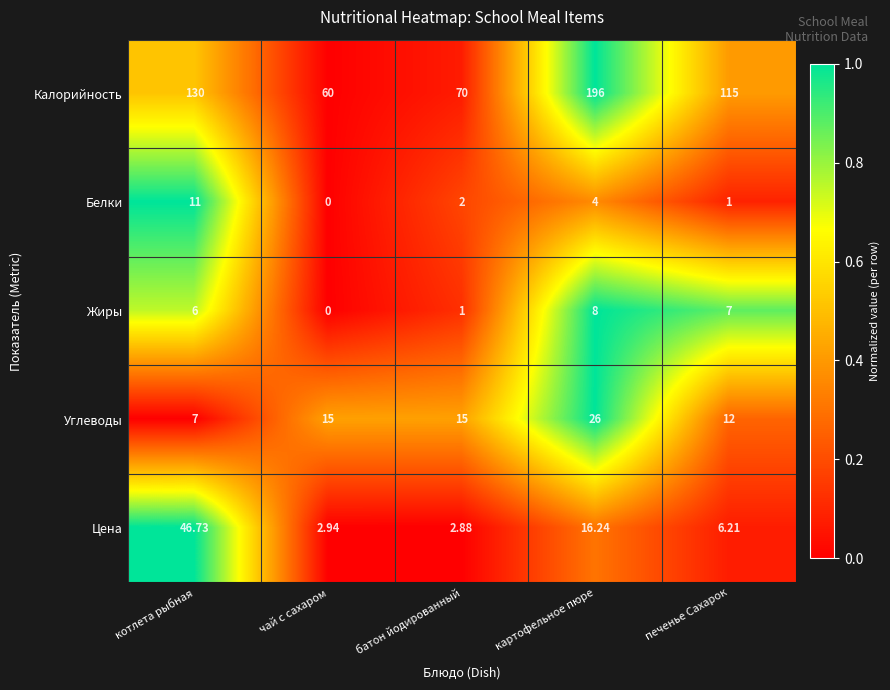

List the series in order of their peak value, lowest first.

Жиры, Белки, Углеводы, Цена, Калорийность